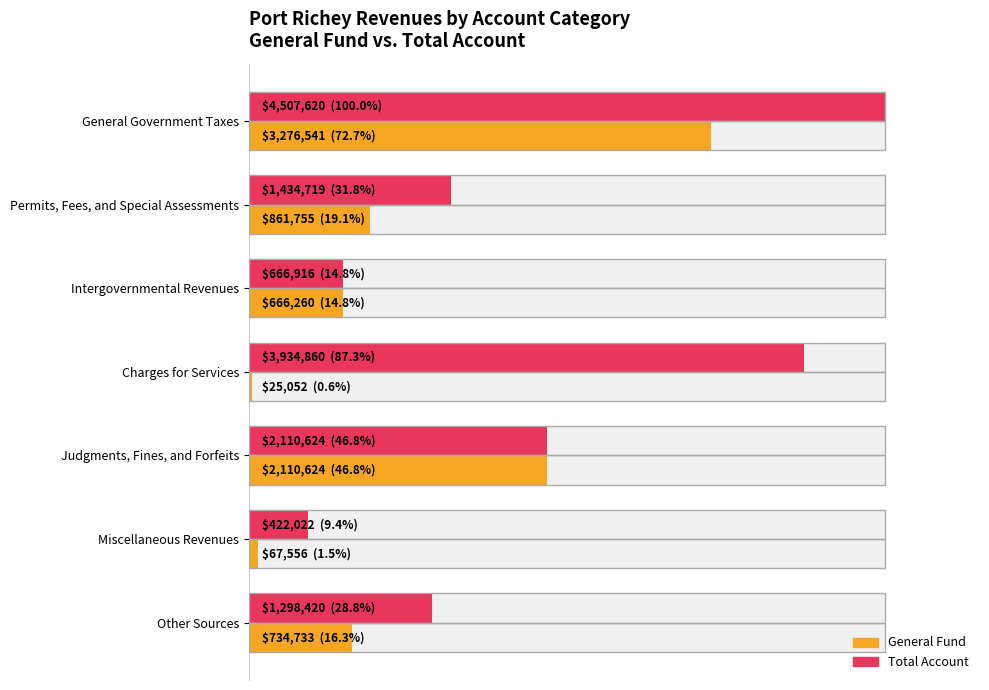

What is the highest value of the General series?

72.7